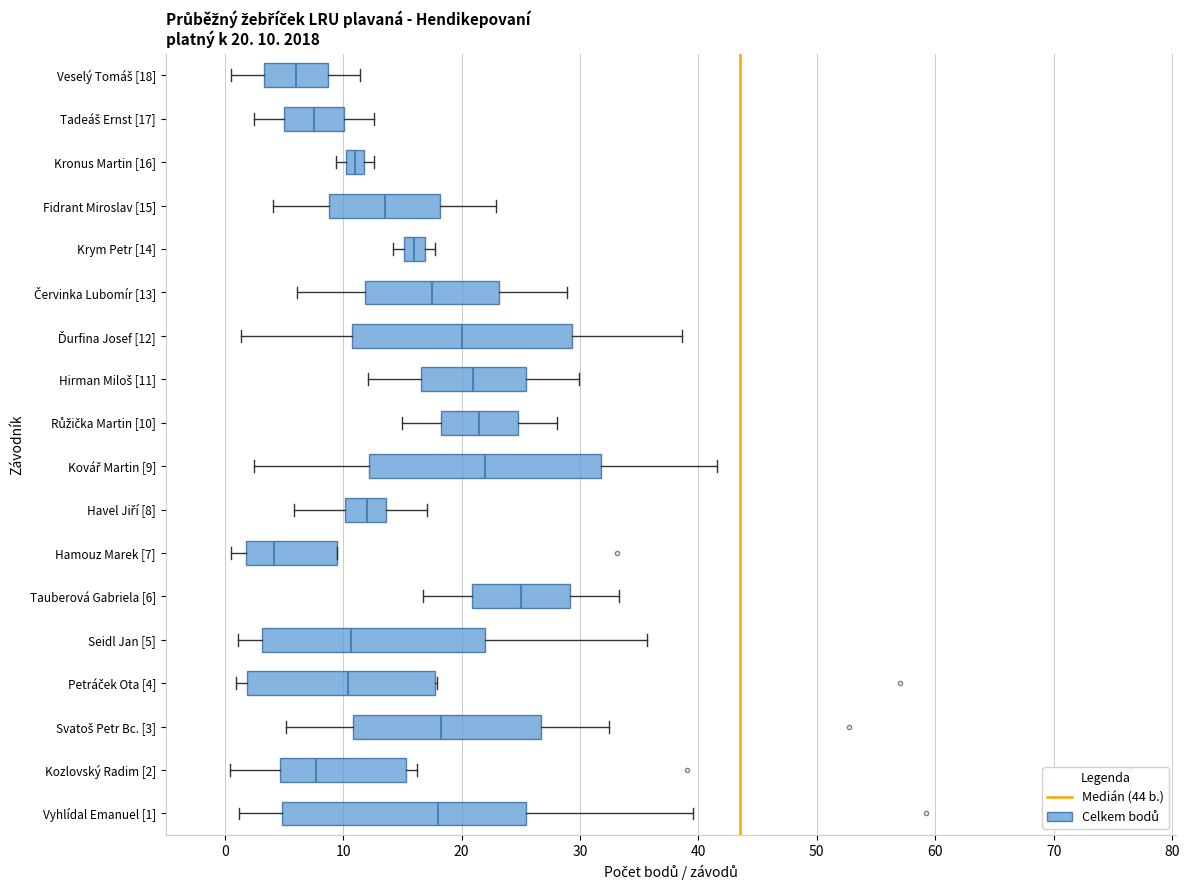

Which box's median line is the furthest to the right?

Tauberová Gabriela [6]